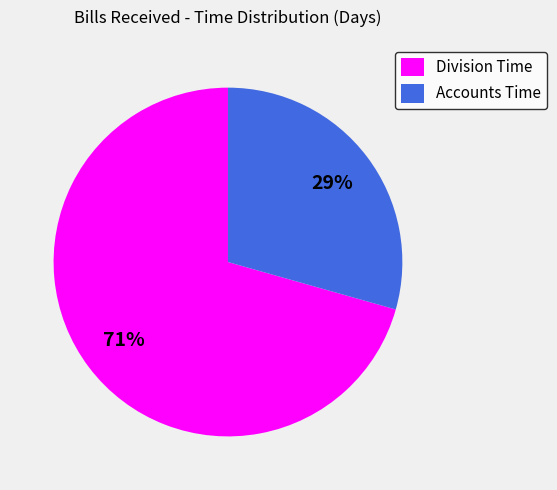

How many segments does this pie chart have?

2